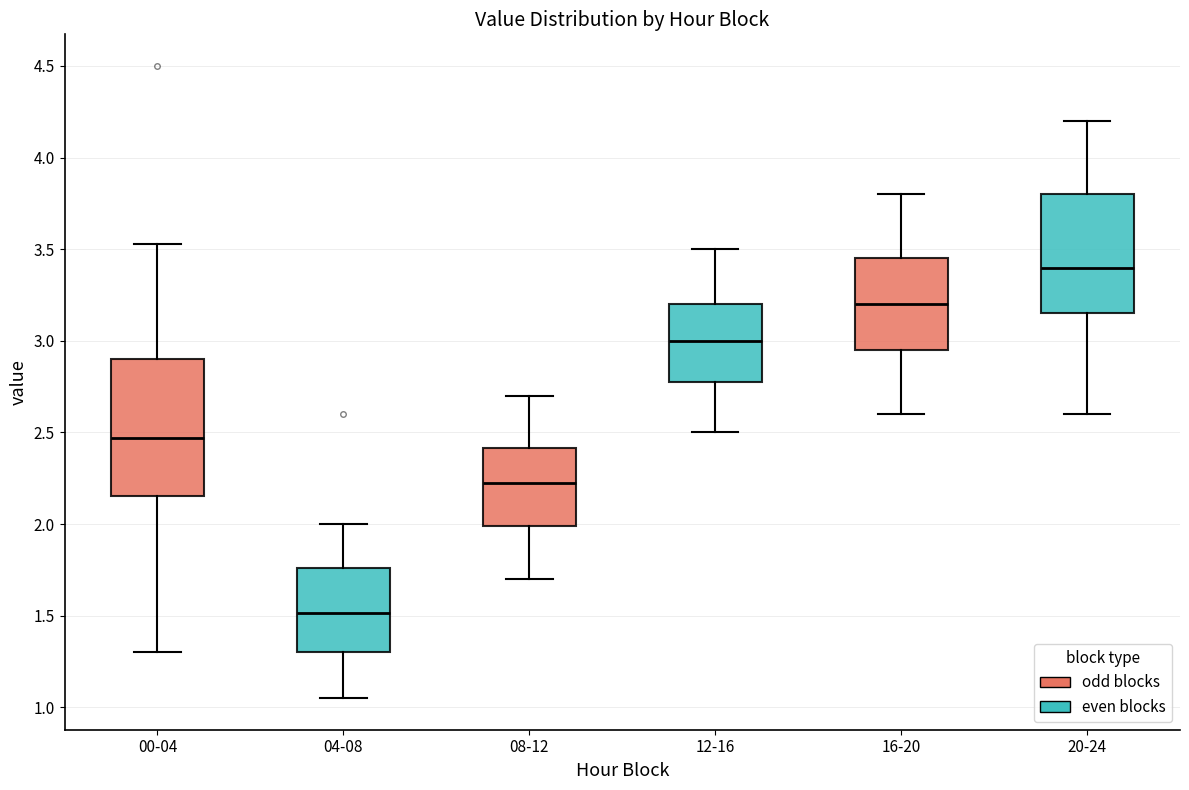

Which box is the tallest, from its lower edge to its upper edge?

00-04